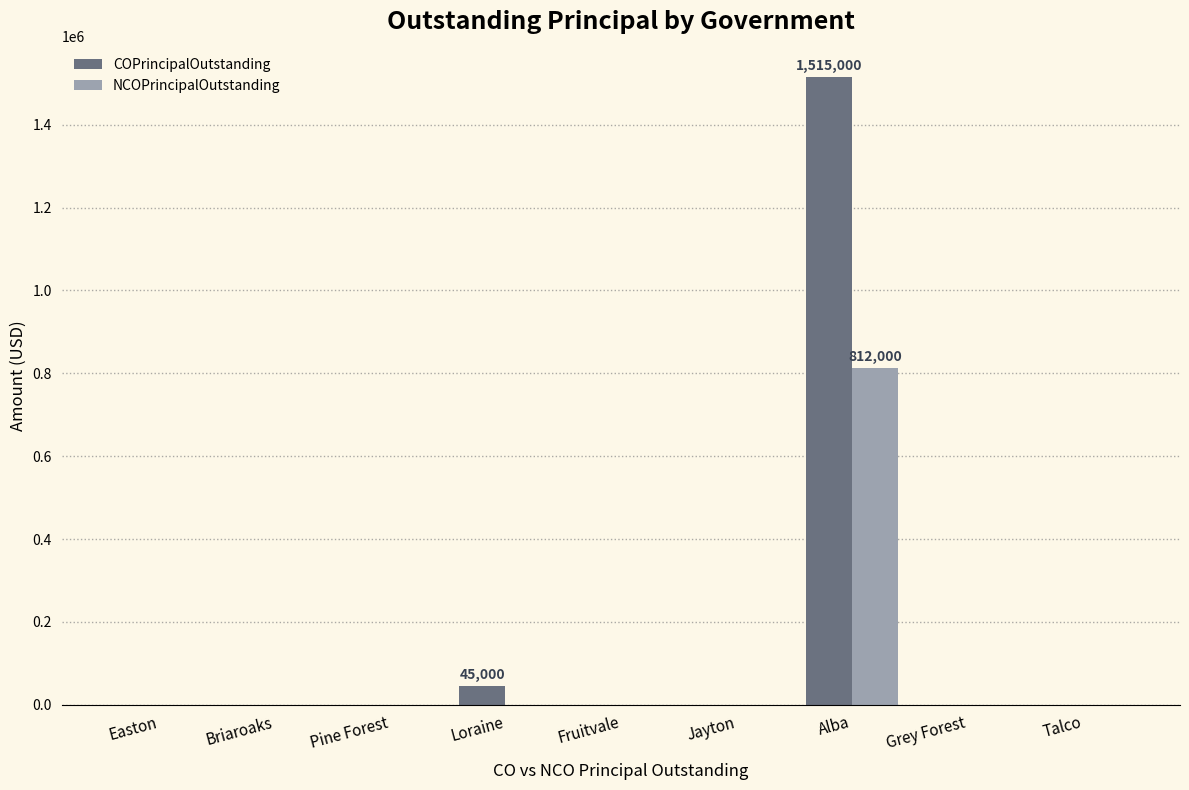

Reading right to left, what are all the values shown in this chart?

COPrincipalOutstanding: 0	0	1515000	0	0	45000	0	0	0
NCOPrincipalOutstanding: 0	0	812000	0	0	0	0	0	0